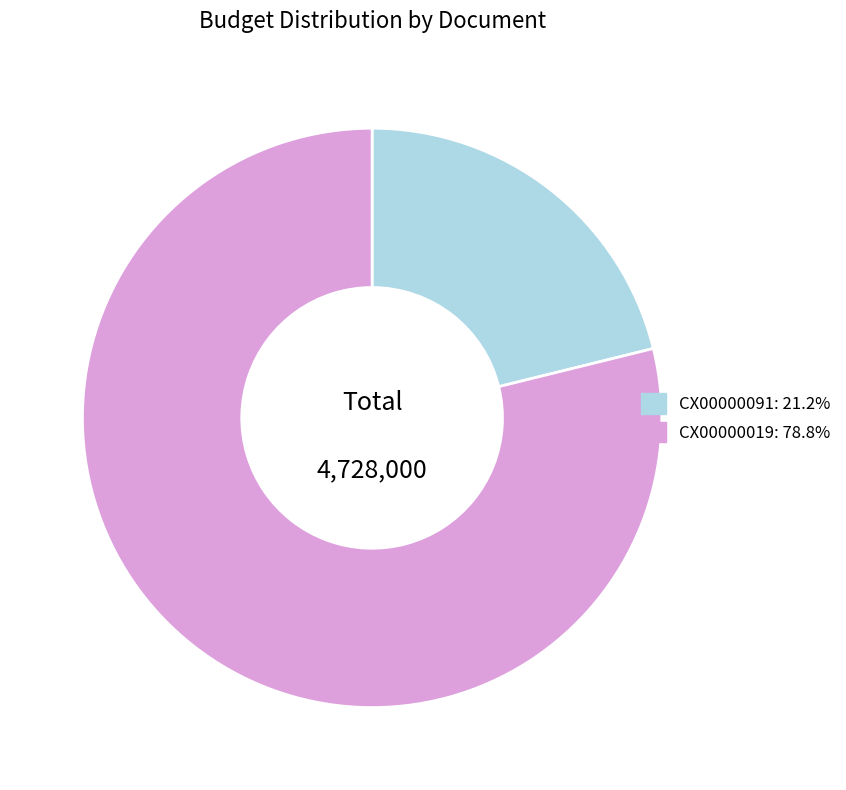

What is the smallest slice in the pie chart?

CX00000091